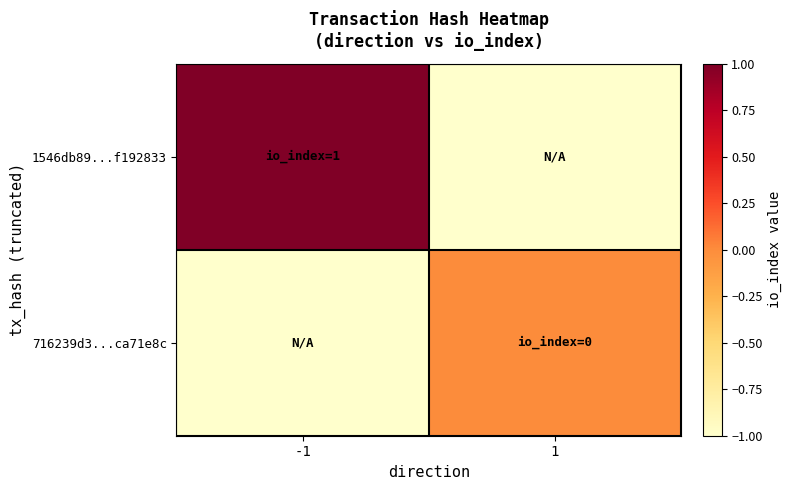

How many series are shown in this chart?

2